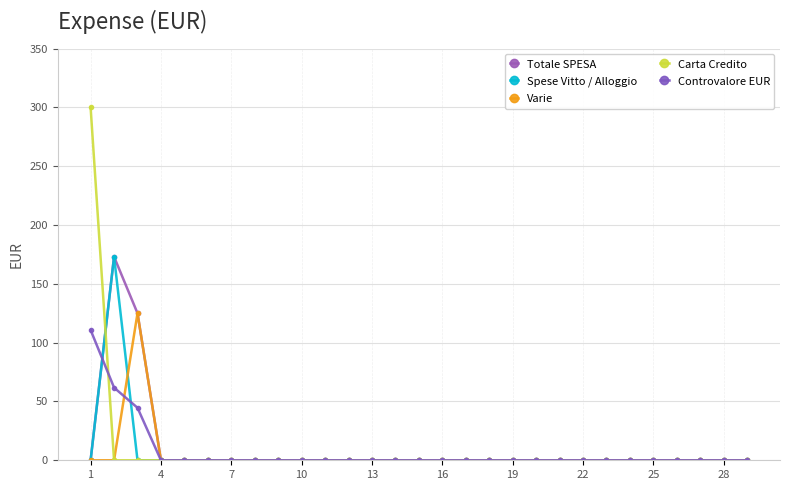

How many values in the Spese Vitto / Alloggio series exceed 0?

1